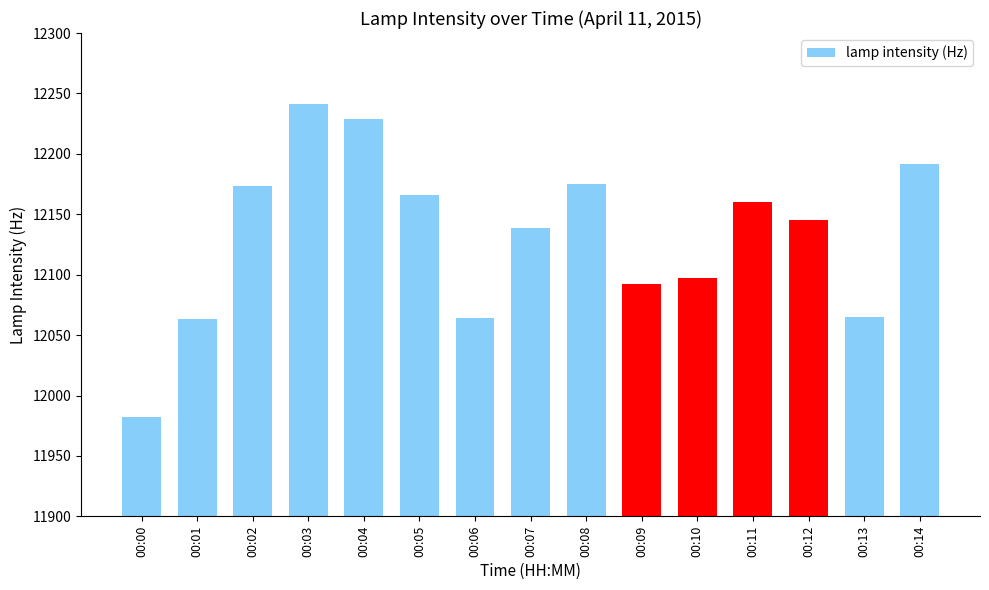

What value does the data have at 00:11?

12160